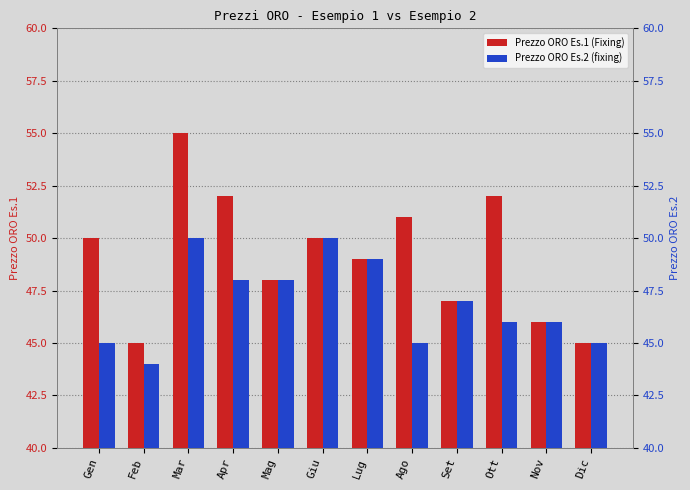

Reading left to right, transcribe all the data shown in this chart.

Prezzo ORO Es.1 (Fixing): Gen=50	Feb=45	Mar=55	Apr=52	Mag=48	Giu=50	Lug=49	Ago=51	Set=47	Ott=52	Nov=46	Dic=45
Prezzo ORO Es.2 (fixing): Gen=45	Feb=44	Mar=50	Apr=48	Mag=48	Giu=50	Lug=49	Ago=45	Set=47	Ott=46	Nov=46	Dic=45